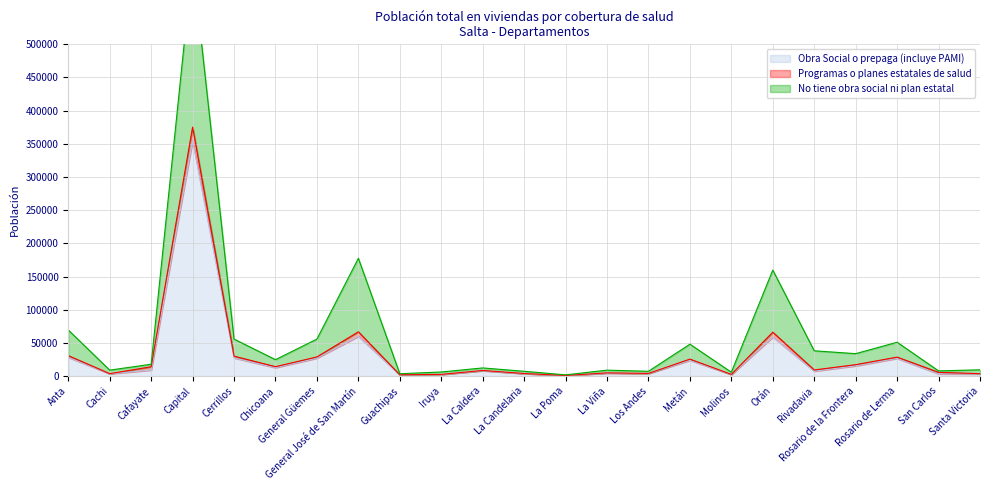

Which series has the largest range (max minus min)?

No tiene obra social ni plan estatal